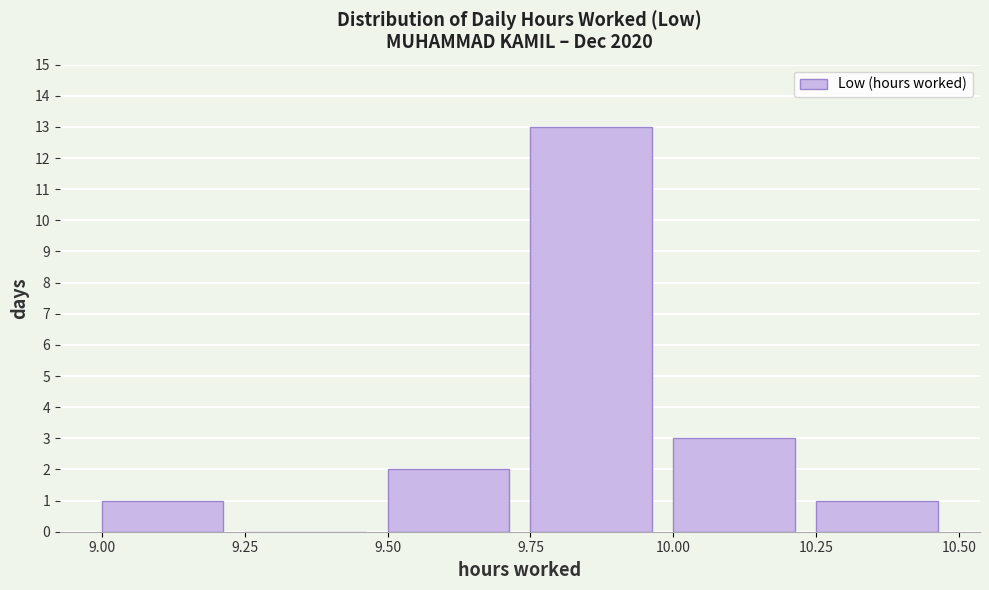

Reading left to right, transcribe this chart: for each bar, give the range it covers on the x-axis and its height. The values are not printed on the chart, so give them approximately, as read against the axis.

9.00 to 9.25: 1
9.25 to 9.50: 0
9.50 to 9.75: 2
9.75 to 10.00: 13
10.00 to 10.25: 3
10.25 to 10.50: 1